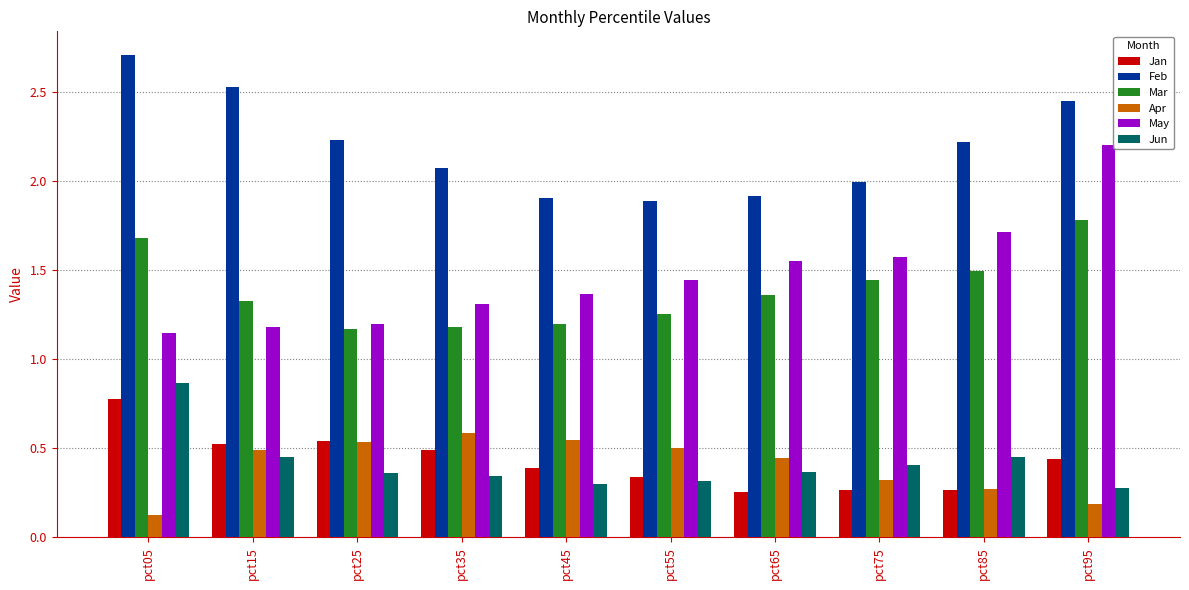

True or false: Mar has a value of 1.9 at pct25.

False